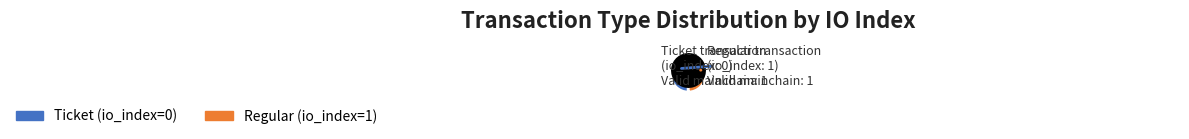

Combined, do Ticket and Regular account for over 50%?

Yes